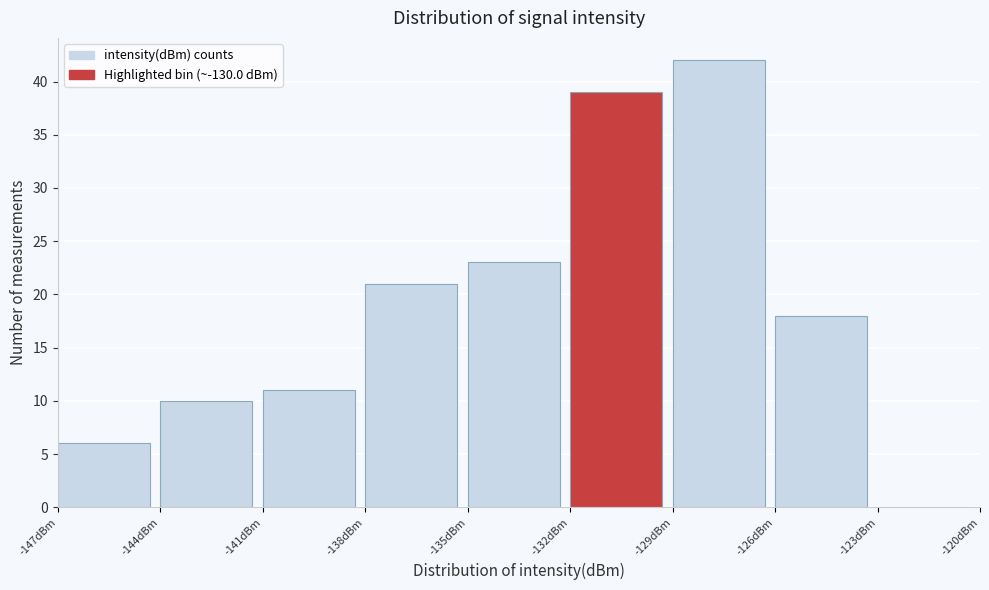

Reading left to right, transcribe this chart: for each bar, give the range it covers on the x-axis and its height. The values are not printed on the chart, so give them approximately, as read against the axis.

-147 to -144: 6
-144 to -141: 10
-141 to -138: 11
-138 to -135: 21
-135 to -132: 23
-132 to -129: 39
-129 to -126: 42
-126 to -123: 18
-123 to -120: 0